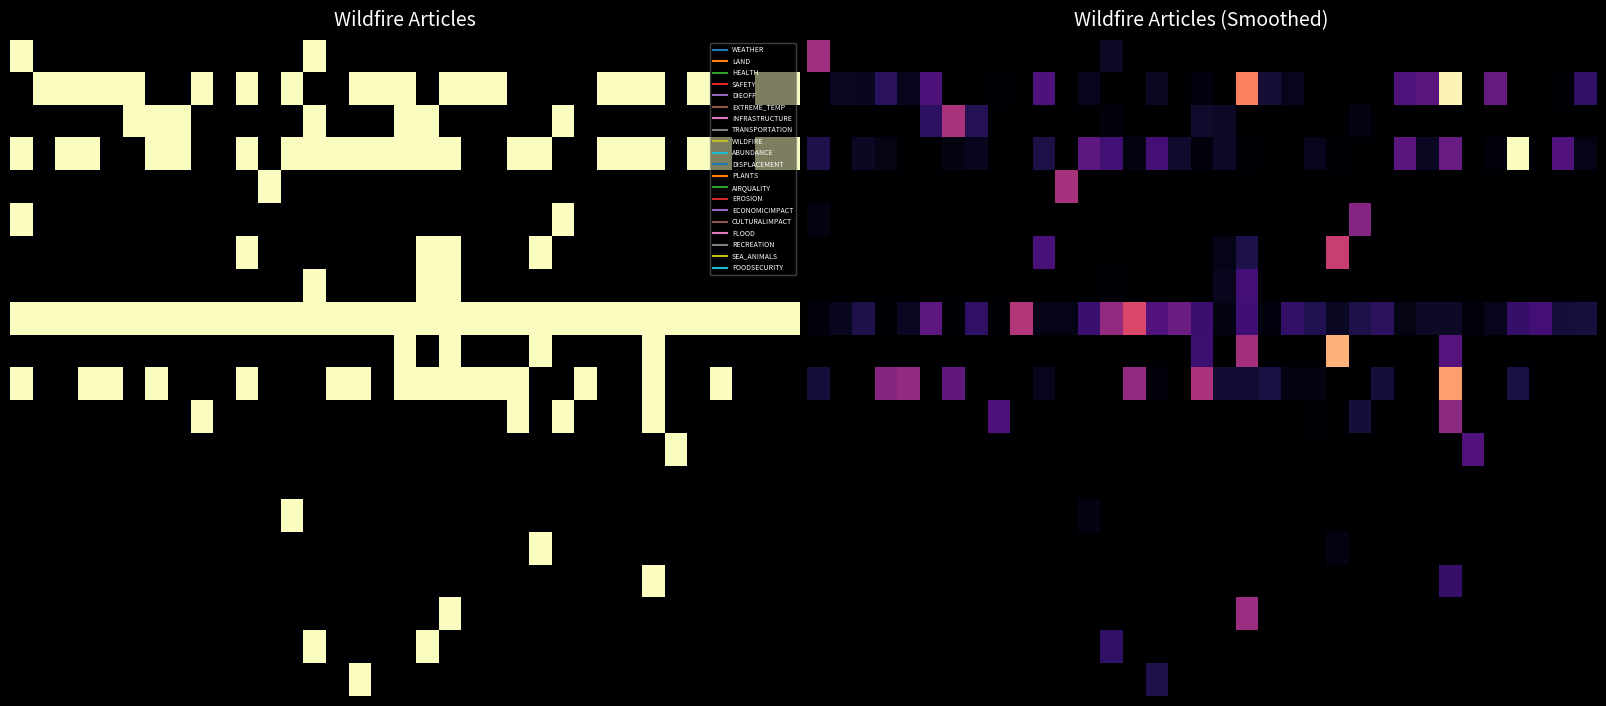

How many categories are shown in the chart?

35